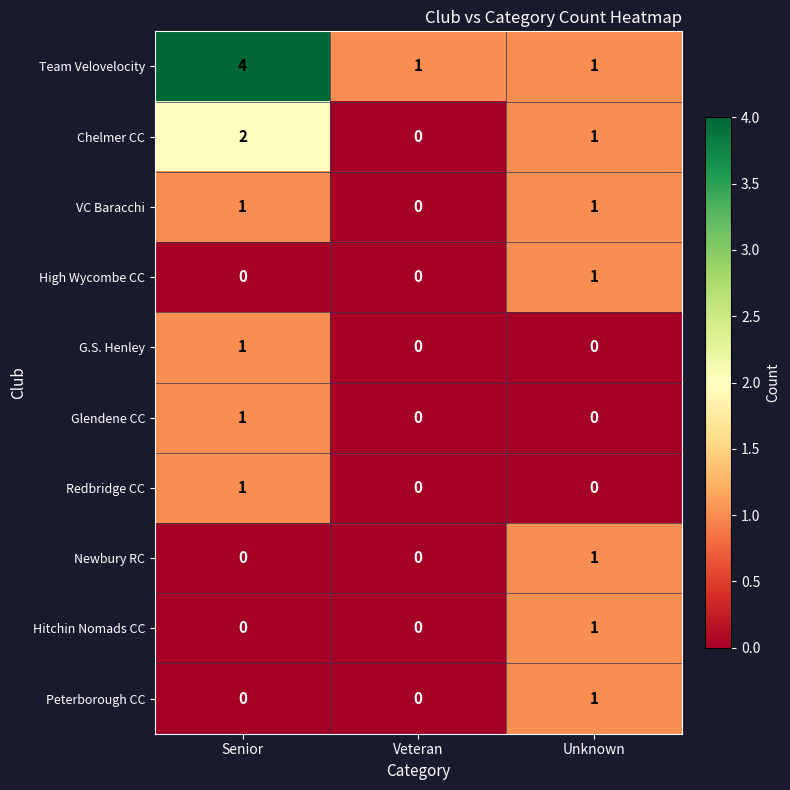

Between Senior and Unknown, which series saw the biggest shift?

Team Velovelocity